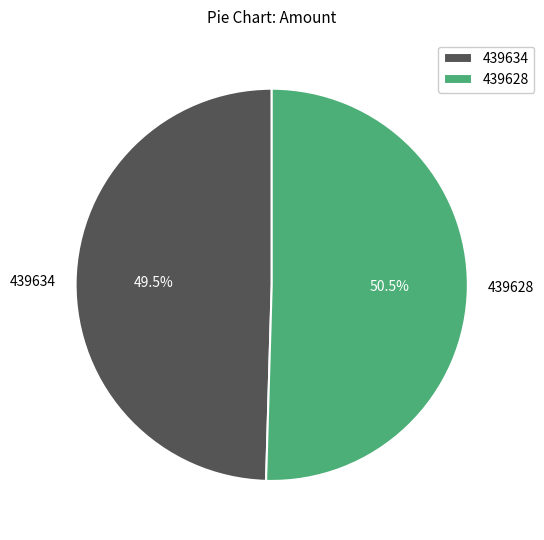

What is the ratio of the value at 439634 to the value at 439628?

1.0